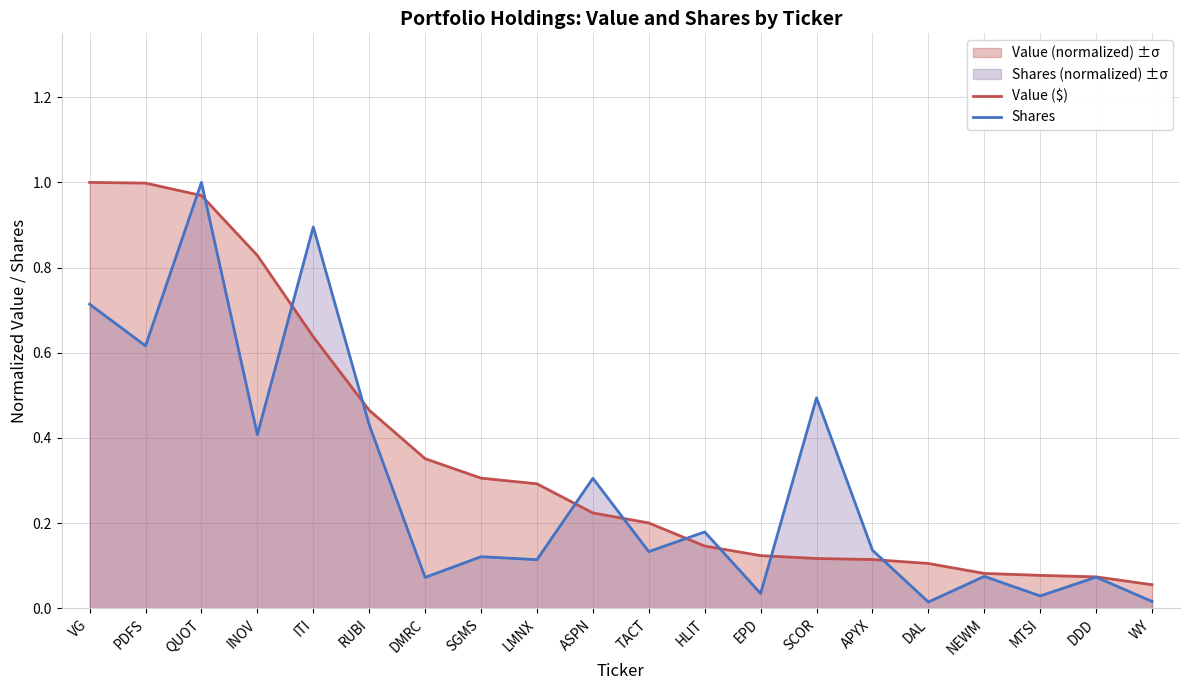

Which category has the lowest value in the Shares series?

DAL